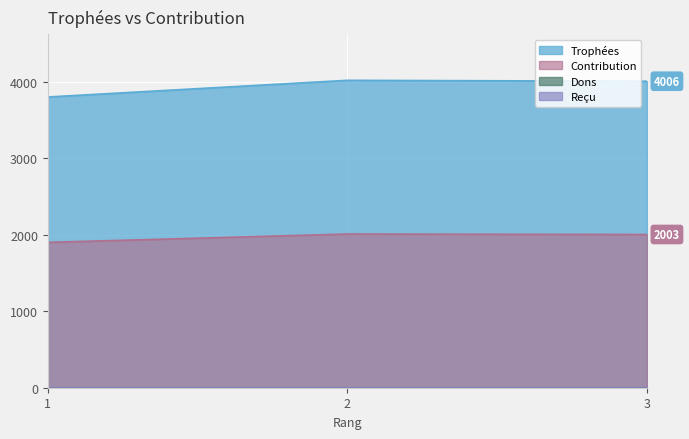

What is the value of the Contribution point at the 3rd from the left?

2003